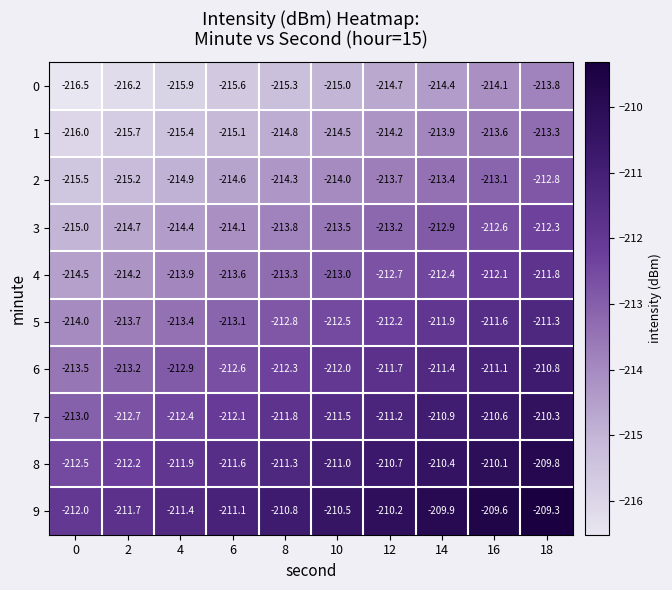

Read the 1 value at 18.

-213.3